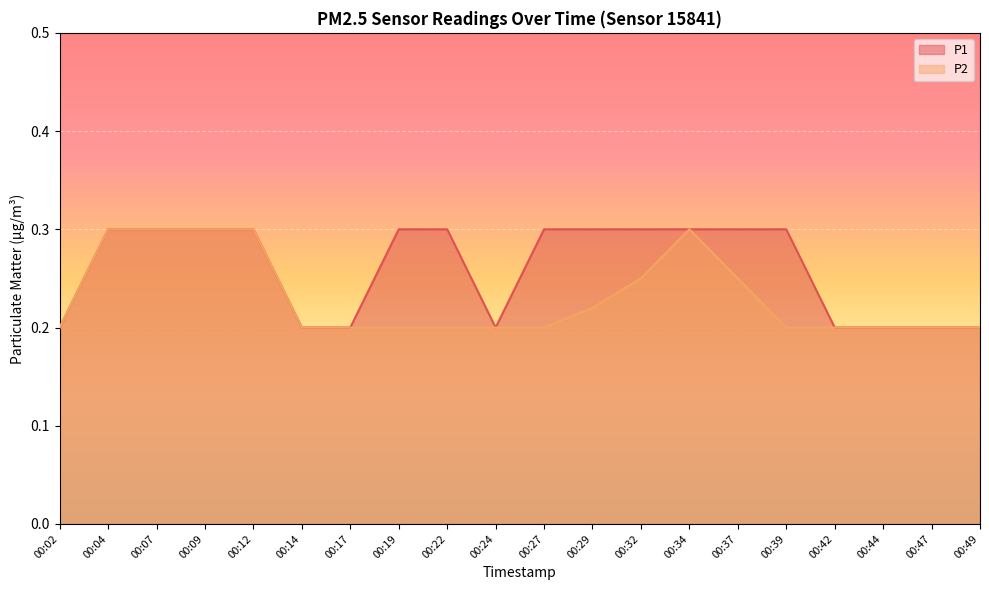

Reading left to right, what are all the values shown in this chart?

P1: 00:02=0.2	00:04=0.3	00:07=0.3	00:09=0.3	00:12=0.3	00:14=0.2	00:17=0.2	00:19=0.3	00:22=0.3	00:24=0.2	00:27=0.3	00:29=0.3	00:32=0.3	00:34=0.3	00:37=0.3	00:39=0.3	00:42=0.2	00:44=0.2	00:47=0.2	00:49=0.2
P2: 00:02=0.2	00:04=0.3	00:07=0.3	00:09=0.3	00:12=0.3	00:14=0.2	00:17=0.2	00:19=0.2	00:22=0.2	00:24=0.2	00:27=0.2	00:29=0.2	00:32=0.2	00:34=0.3	00:37=0.2	00:39=0.2	00:42=0.2	00:44=0.2	00:47=0.2	00:49=0.2